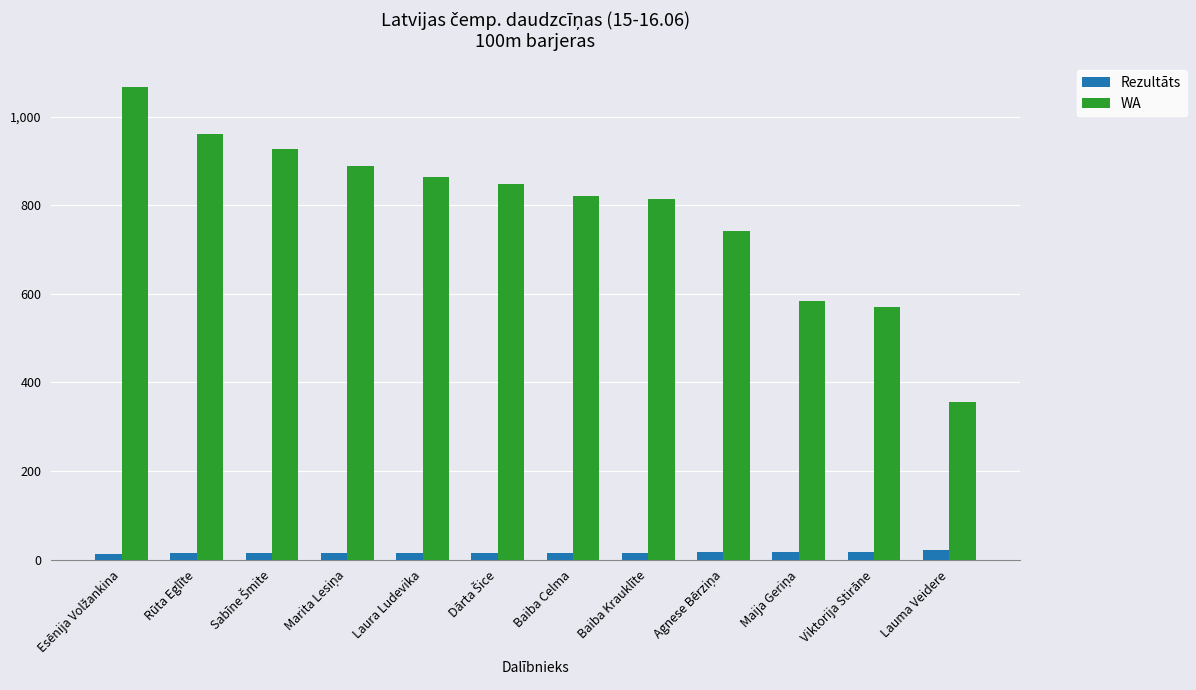

What is the total value across all series at Lauma Veidere?

375.6